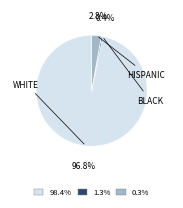

Rank the categories by value from highest to lowest.

WHITE, HISPANIC, BLACK